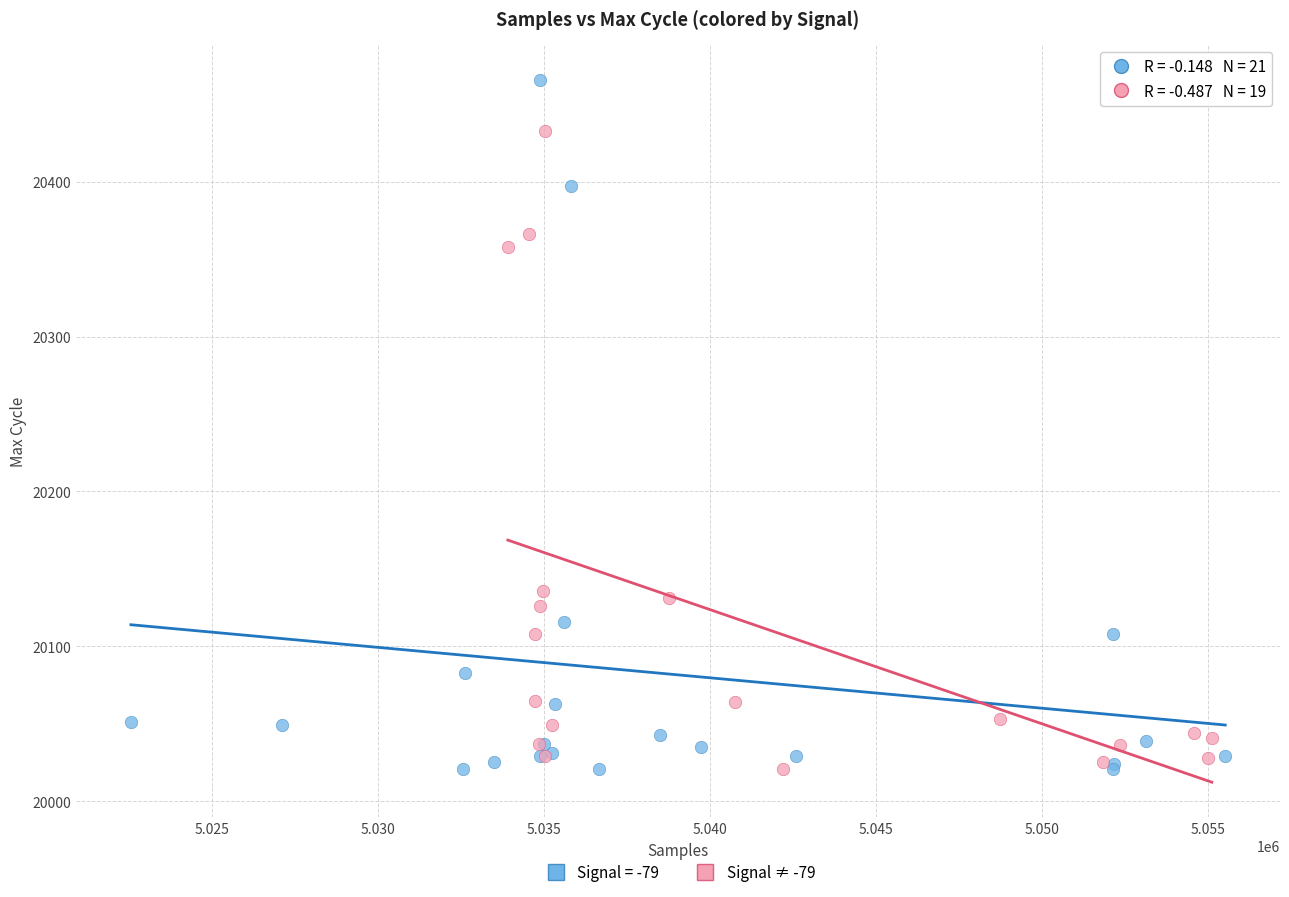

Which series reaches the maximum Y coordinate?

Signal = -79